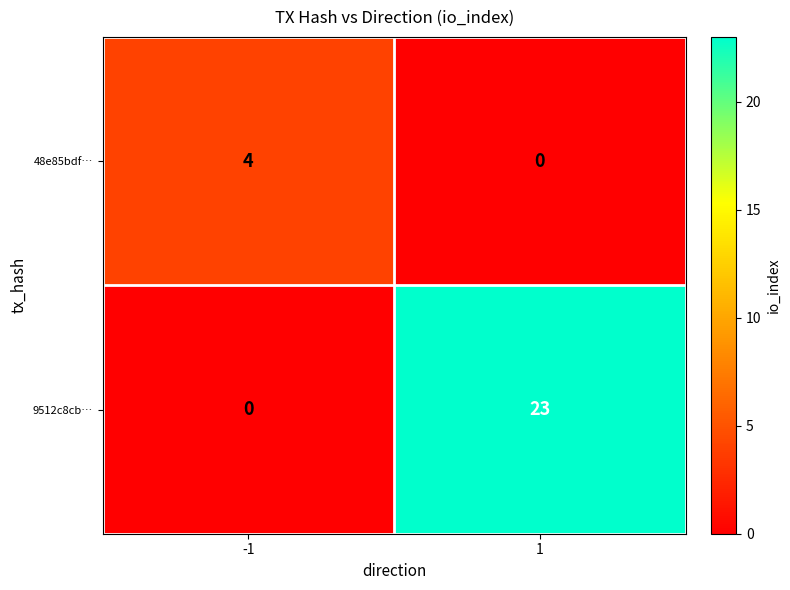

Reading right to left, transcribe all the data shown in this chart.

48e85bdf…: 0	4
9512c8cb…: 23	0